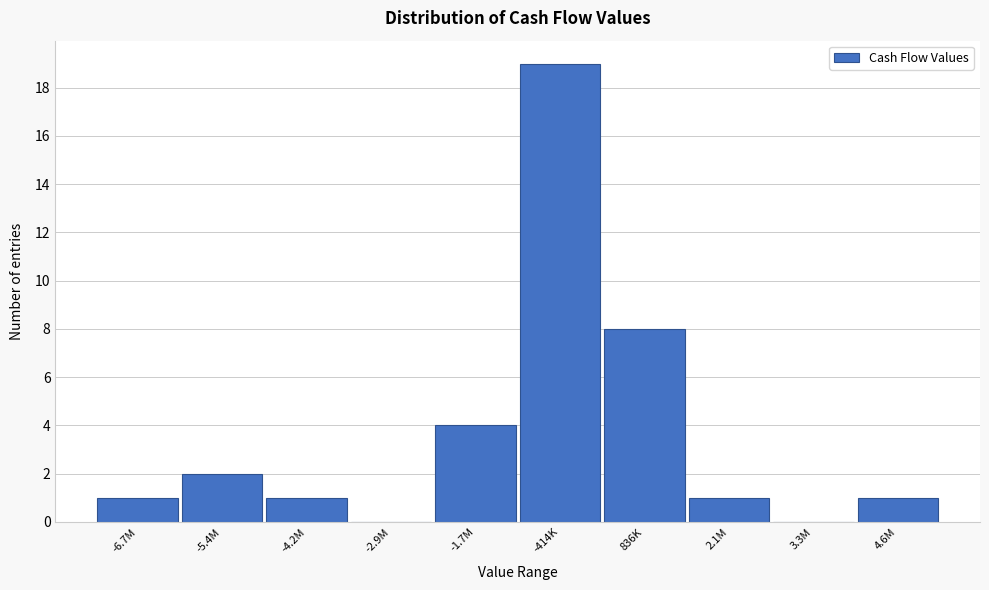

Reading left to right, what are all the values shown in this chart?

-6.7M=1	-5.4M=2	-4.2M=1	-2.9M=0	-1.7M=4	-414K=19	836K=8	2.1M=1	3.3M=0	4.6M=1